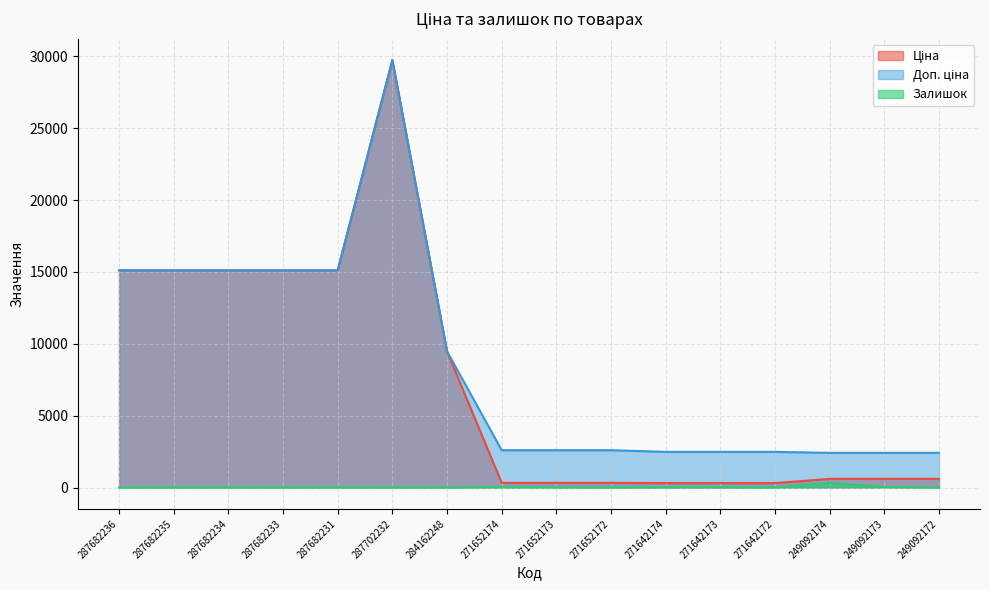

Rank the series at 271652172 from highest to lowest value.

Доп. ціна, Ціна, Залишок